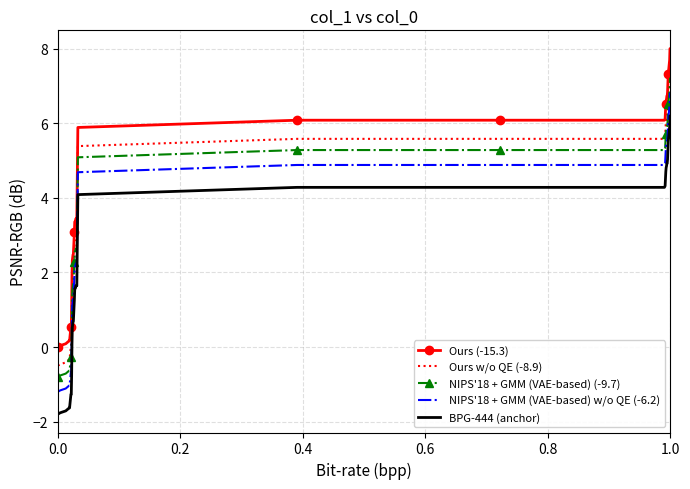

What is the maximum value for NIPS'18 + GMM (VAE-based) w/o QE (-6.2)?

6.8